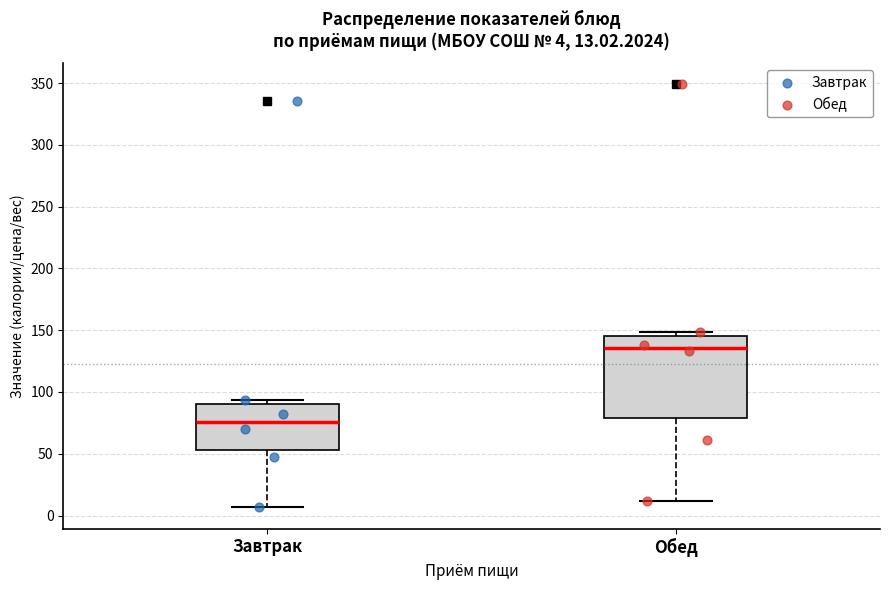

Which box is the tallest, from its lower edge to its upper edge?

Обед